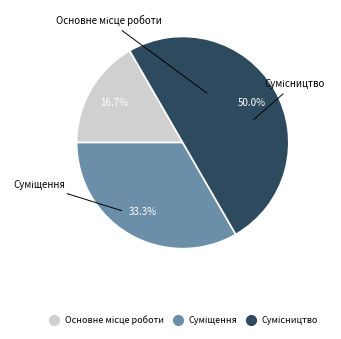

True or false: Основне місце роботи accounts for 12% of the total.

False